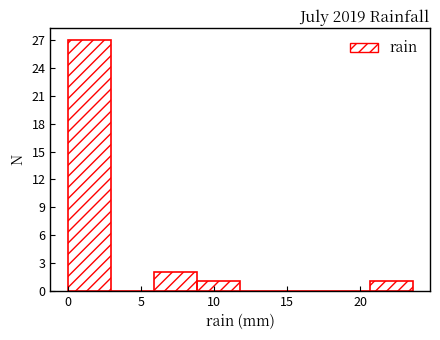

Reading left to right, list every bar in this chart as the range it spans on the x-axis followed by its height. Neither the bar edges nor the heights are printed on the chart, so give them approximately, as read against the axes.

0.00 to 2.95: 27
2.95 to 5.90: 0
5.90 to 8.85: 2
8.85 to 11.80: 1
11.80 to 14.75: 0
14.75 to 17.70: 0
17.70 to 20.65: 0
20.65 to 23.60: 1